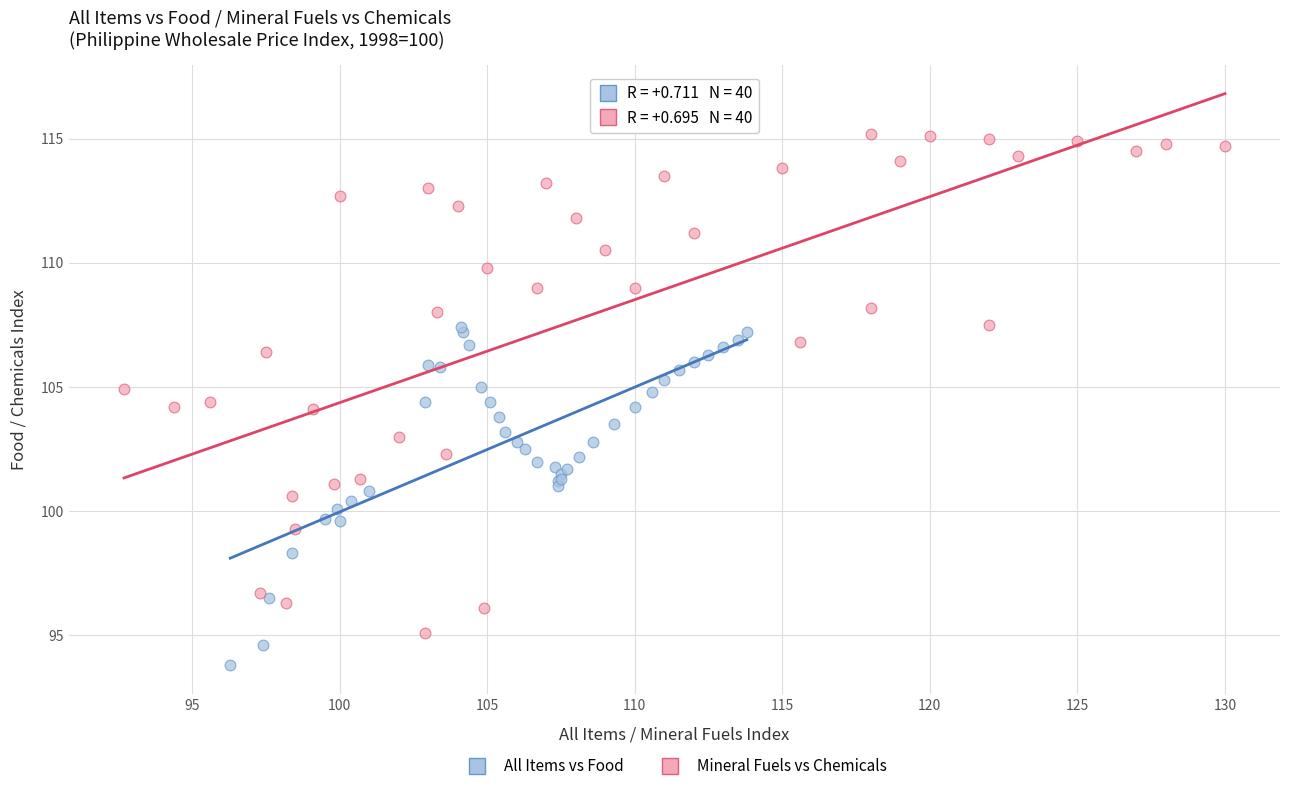

Which series contains the lowest Y value?

All Items vs Food